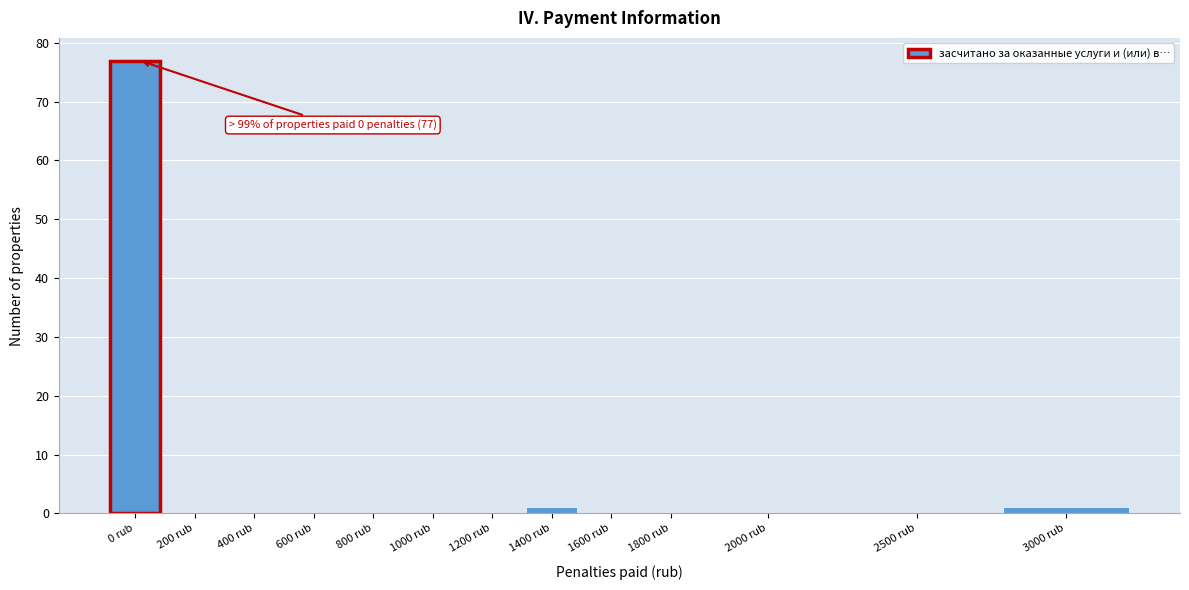

Reading left to right, extract all data points from this chart.

0 rub=77	200 rub=0	400 rub=0	600 rub=0	800 rub=0	1000 rub=0	1200 rub=0	1400 rub=1	1600 rub=0	1800 rub=0	2000 rub=0	2500 rub=0	3000 rub=1